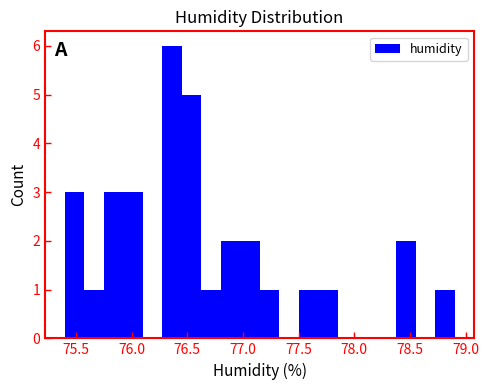

Around what value on the x-axis is the tallest bar? Give the approximate position of its centre, as read against the axis.

76.35